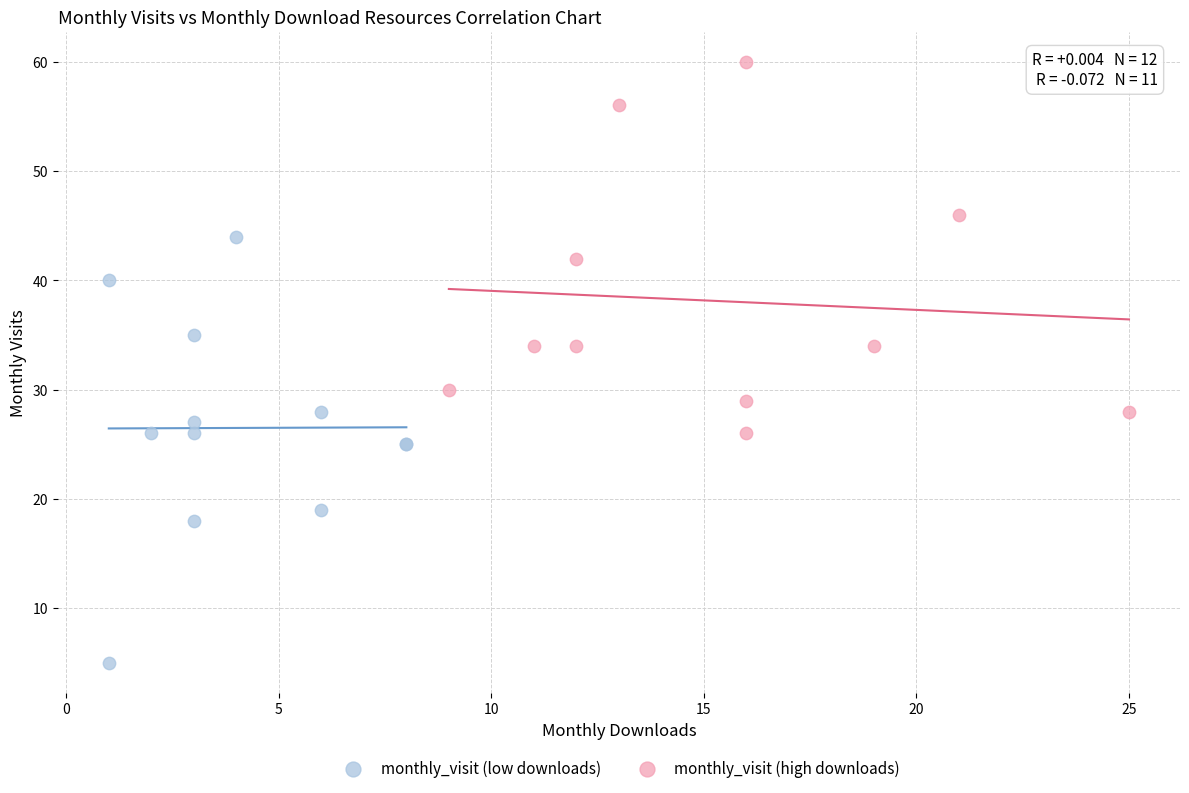

Which series reaches the minimum Y coordinate?

monthly_visit (low downloads)